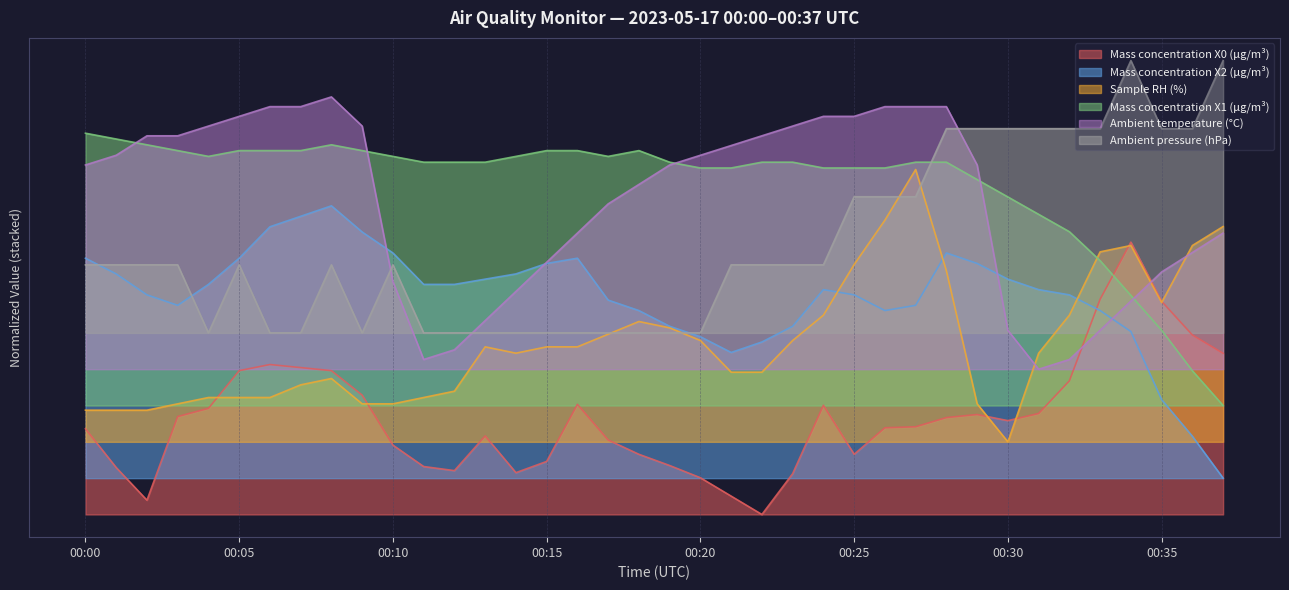

Reading right to left, what are all the values shown in this chart?

Mass concentration X0 (μg/m³): 8.9	9.9	11.7	15.0	11.9	7.4	5.6	5.2	5.5	5.3	4.8	4.8	3.3	6.0	2.2	0.0	1.0	2.0	2.7	3.3	4.1	6.1	2.9	2.3	4.3	2.4	2.6	3.8	6.6	7.9	8.1	8.3	7.9	5.8	5.4	0.8	2.6	4.7
Mass concentration X2 (μg/m³): 2.0	4.3	6.3	10.1	11.2	12.1	12.4	13.0	13.8	14.4	11.5	11.2	12.1	12.4	10.4	9.5	8.9	9.8	10.4	11.2	11.8	14.1	13.8	13.2	13.0	12.7	12.7	14.4	15.6	17.0	16.4	15.8	14.1	12.7	11.5	12.1	13.2	14.1
Sample RH (%): 15.9	14.8	11.7	14.8	14.5	11.0	8.9	4.0	6.1	13.4	19.0	16.2	13.8	11.0	9.6	7.8	7.8	9.6	10.3	10.6	9.9	9.2	9.2	8.9	9.2	6.8	6.4	6.1	6.1	7.5	7.1	6.4	6.4	6.4	6.1	5.7	5.7	5.7
Mass concentration X1 (μg/m³): 6.0	7.9	10.1	12.1	14.0	15.6	16.5	17.5	18.4	19.4	19.4	19.1	19.1	19.1	19.4	19.4	19.1	19.1	19.4	20.0	19.7	20.0	20.0	19.7	19.4	19.4	19.4	19.7	20.0	20.4	20.0	20.0	20.0	19.7	20.0	20.4	20.7	21.0
Ambient temperature (°C): 15.5	14.4	13.4	11.7	10.1	8.5	8.0	10.1	19.3	22.5	22.5	22.5	21.9	21.9	21.4	20.9	20.3	19.8	19.3	18.2	17.1	15.5	13.9	12.3	10.7	9.1	8.5	12.8	21.4	23.0	22.5	22.5	21.9	21.4	20.9	20.9	19.8	19.3
Ambient pressure (hPa): 25.0	21.2	21.2	25.0	21.2	21.2	21.2	21.2	21.2	21.2	17.5	17.5	17.5	13.8	13.8	13.8	13.8	10.0	10.0	10.0	10.0	10.0	10.0	10.0	10.0	10.0	10.0	13.8	10.0	13.8	10.0	10.0	13.8	10.0	13.8	13.8	13.8	13.8